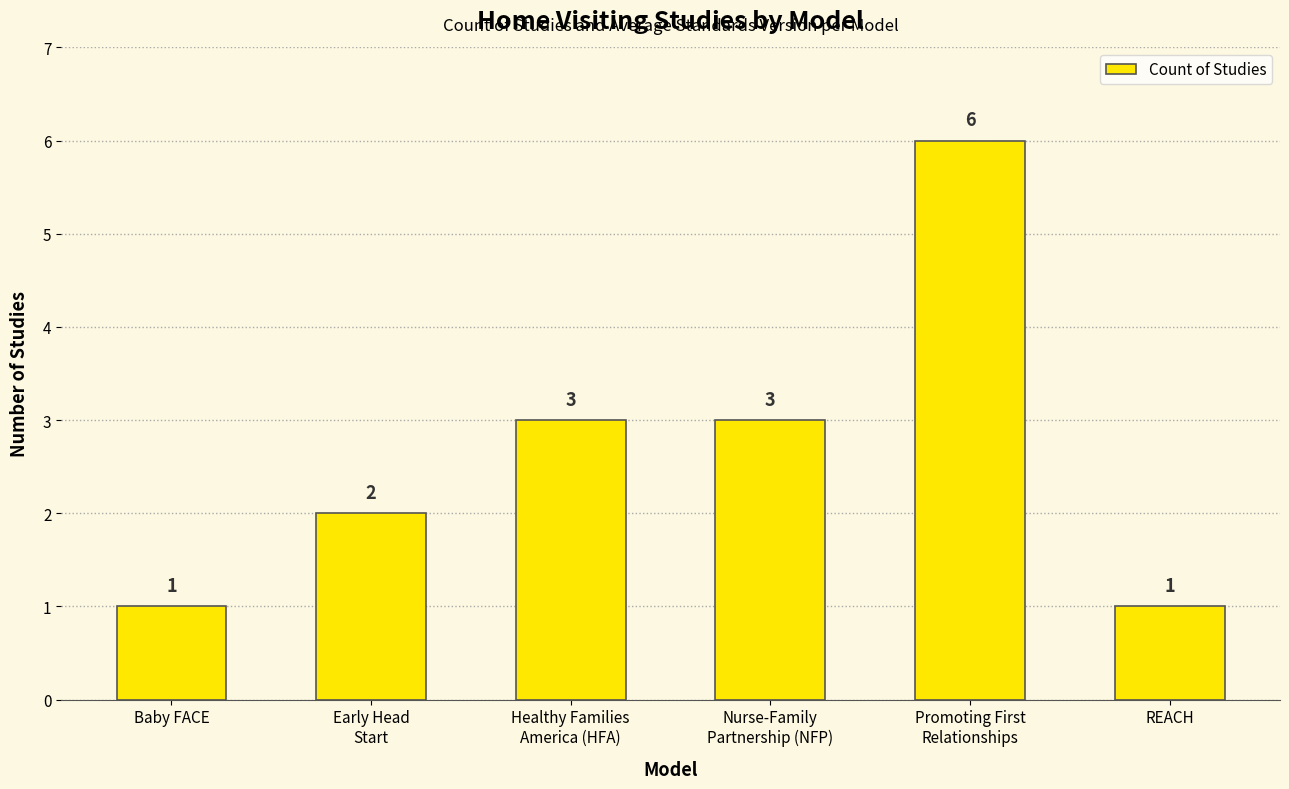

What is the sum of all values?

16